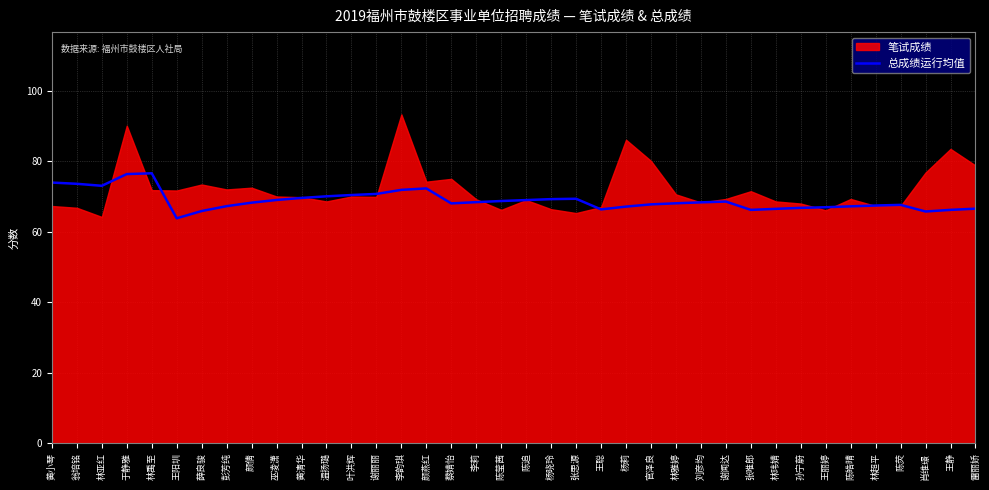

Where is the first local maximum?

林禹至